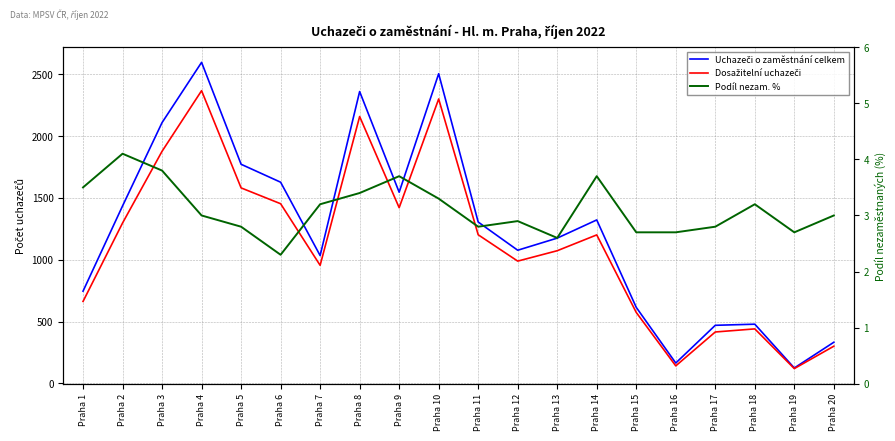

At Praha 3, list the series in order from smallest to largest.

Podíl nezam. %, Dosažitelní uchazeči, Uchazeči o zaměstnání celkem